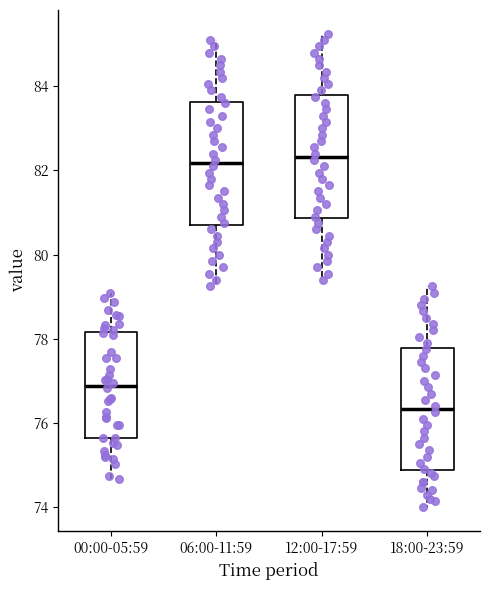

Reading left to right, transcribe this box plot: for each box, give where its median line is, the range the box spans, and where its two whiskers end, as read against the y-axis. The values are not printed on the chart, so give them approximately, as read against the axis.

00:00-05:59: median 76.8, box 75.6 to 78.2, whiskers 74.6 to 79.2
06:00-11:59: median 82.2, box 80.8 to 83.6, whiskers 79.2 to 85.2
12:00-17:59: median 82.4, box 80.8 to 83.8, whiskers 79.4 to 85.2
18:00-23:59: median 76.4, box 74.8 to 77.8, whiskers 74.0 to 79.2